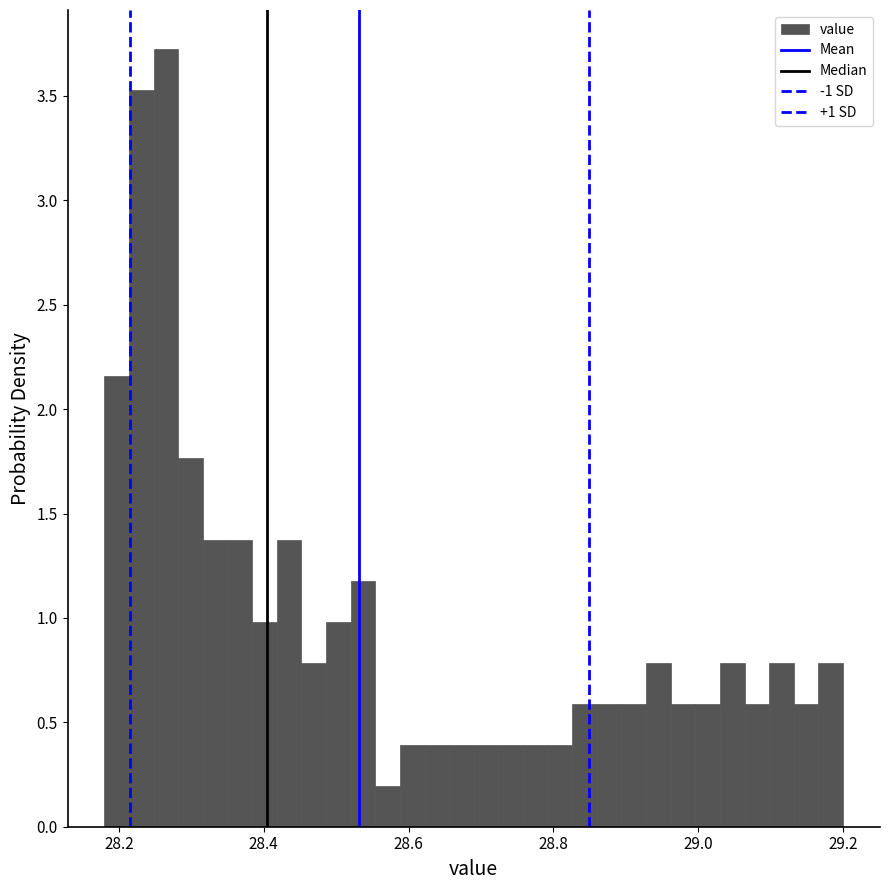

Read against the x-axis, roughly where is the centre of the tallest bar?

28.26